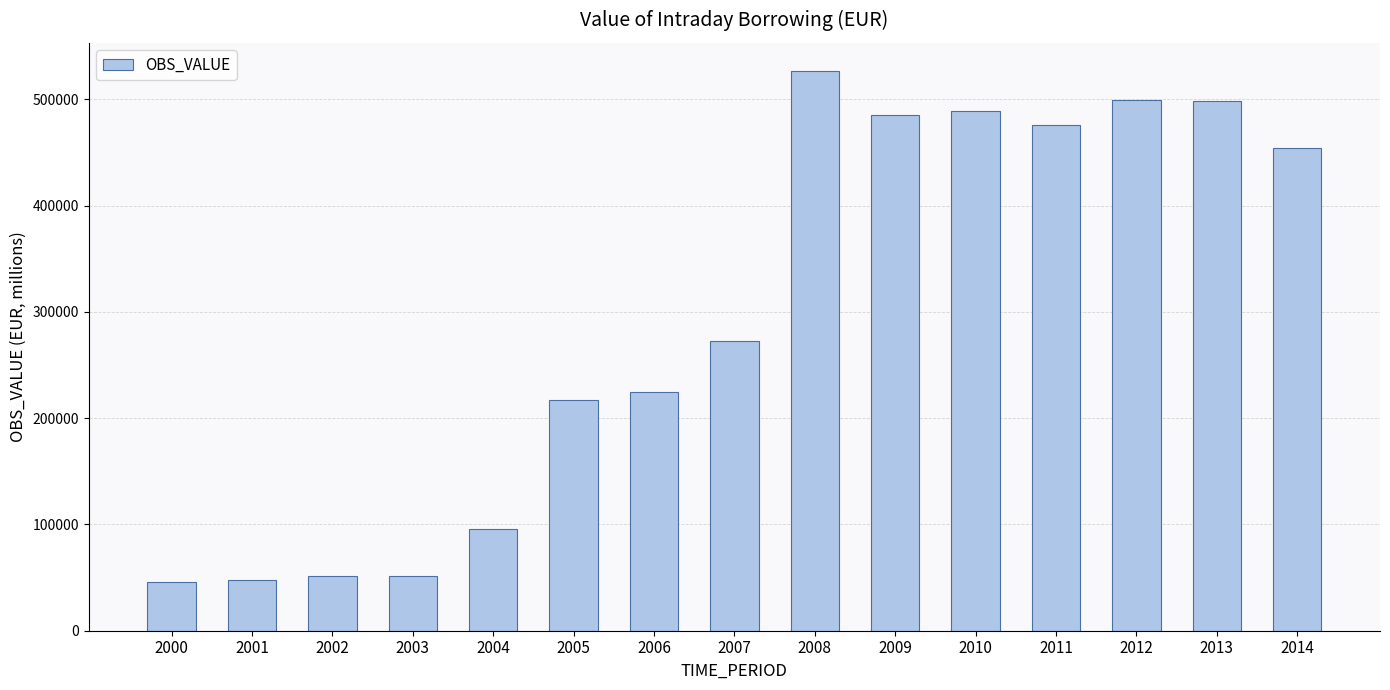

Between 2004 and 2013, which is larger?

2013